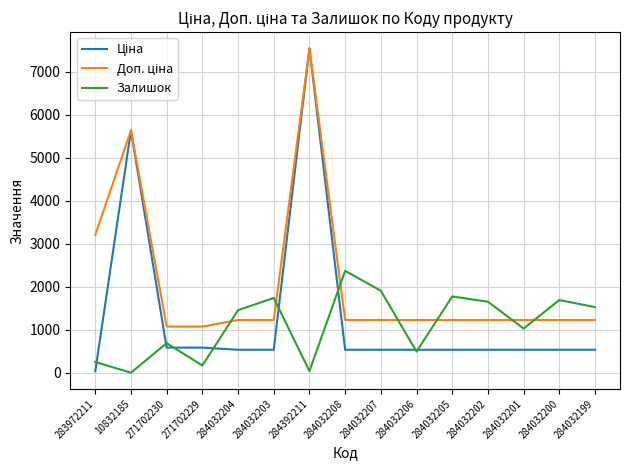

At which category does Залишок reach its first local peak?

271702230